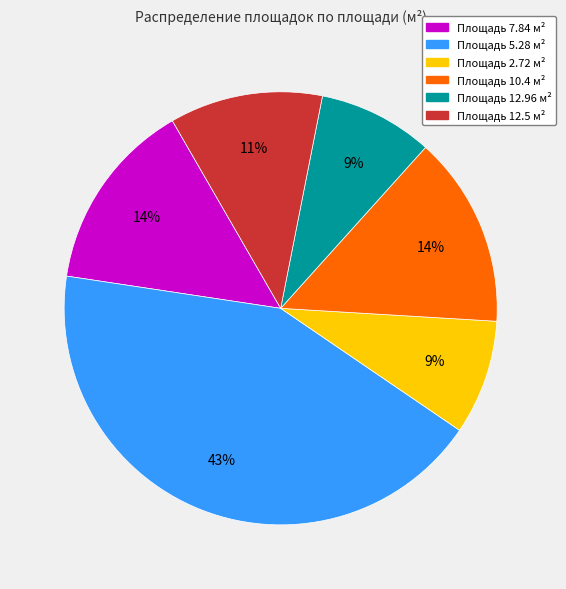

To the nearest percent, what is the average slice percentage?

17%